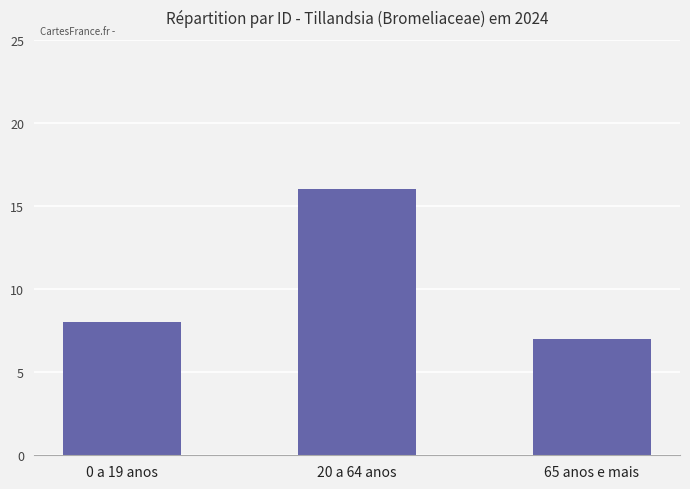

The value at 0 a 19 anos is 8. True or false?

True